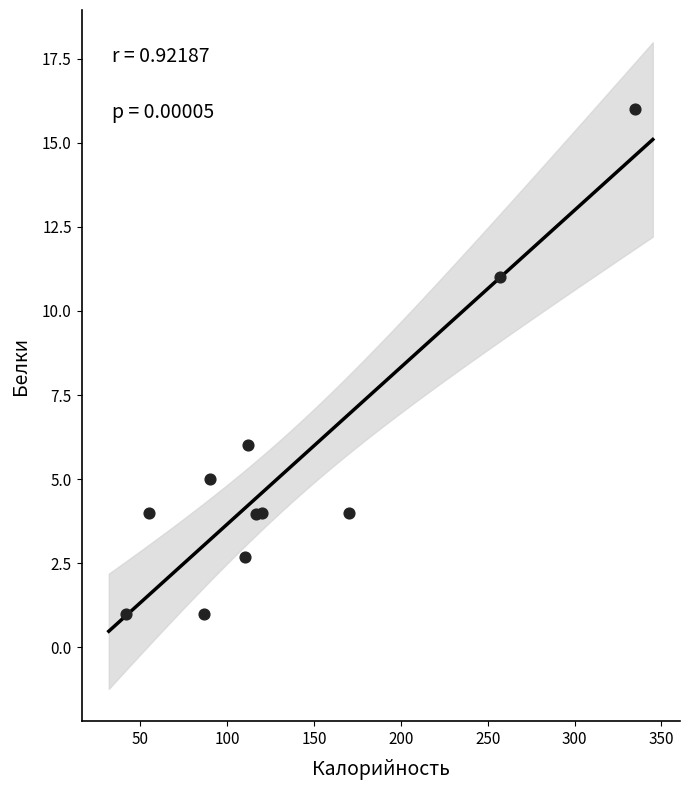

What Y value in the scatter plot is closest to 8?

6.0